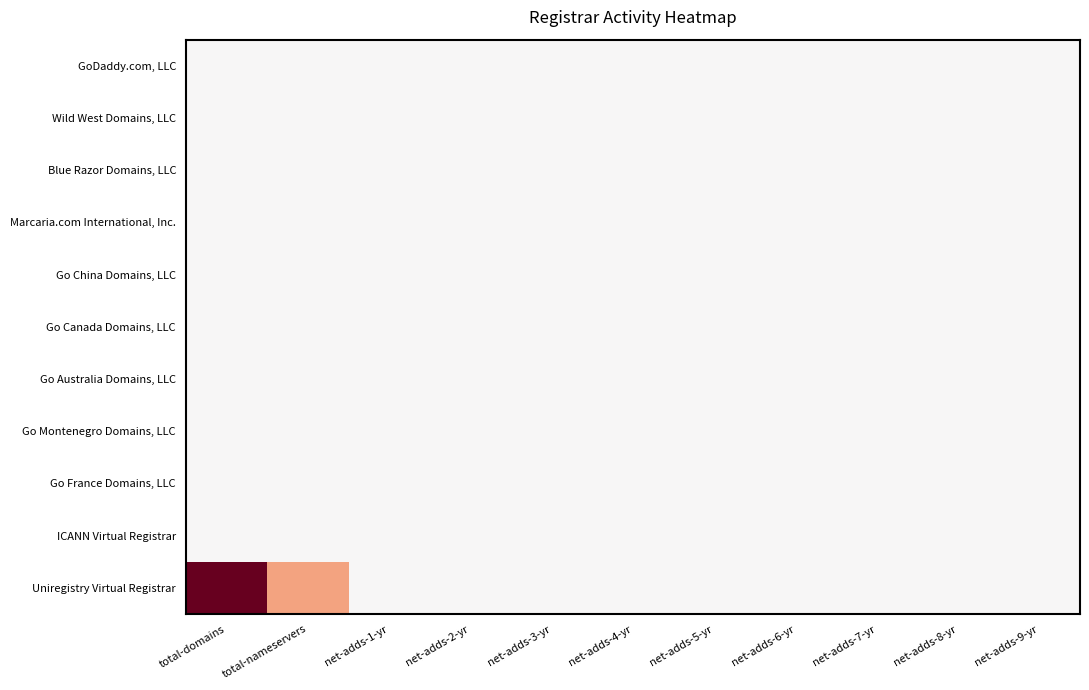

Which series has the largest total across all categories?

Uniregistry Virtual Registrar